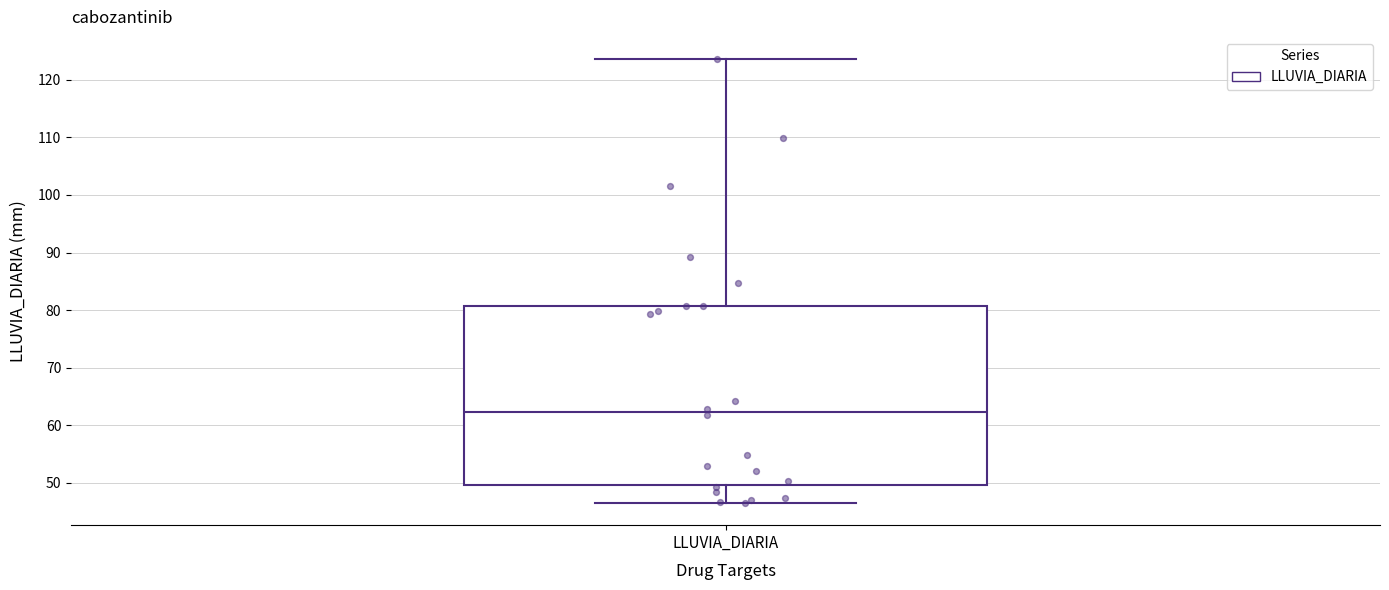

Transcribe this box plot: give where the median line is, the range the box spans, and where the two whiskers end, as read against the y-axis. The values are not printed on the chart, so give them approximately, as read against the axis.

median 62, box 50 to 81, whiskers 47 to 124